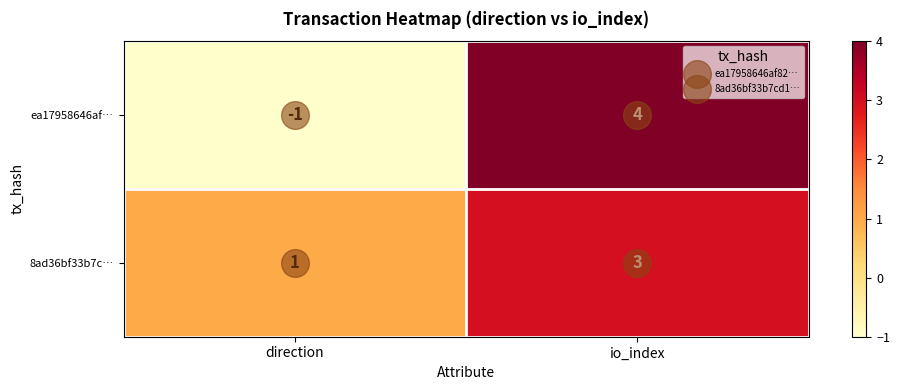

At how many categories does at least one series exceed 0?

2